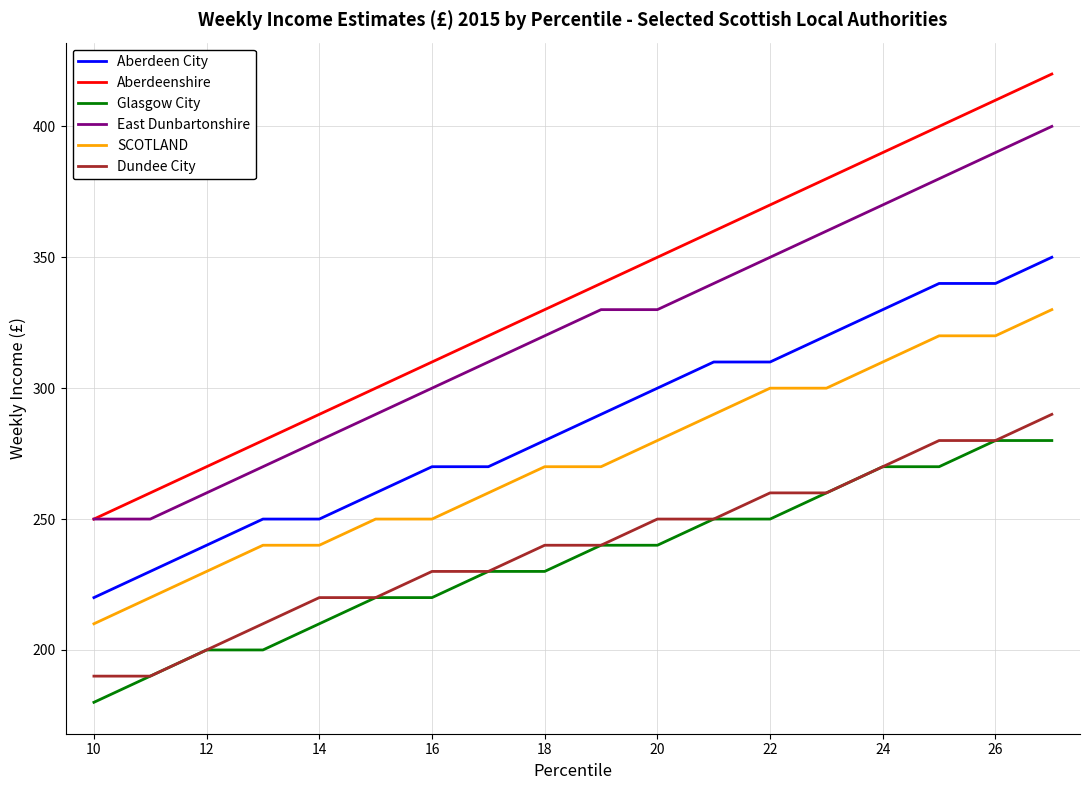

What are all the series names shown in the legend?

Aberdeen City, Aberdeenshire, Glasgow City, East Dunbartonshire, SCOTLAND, Dundee City